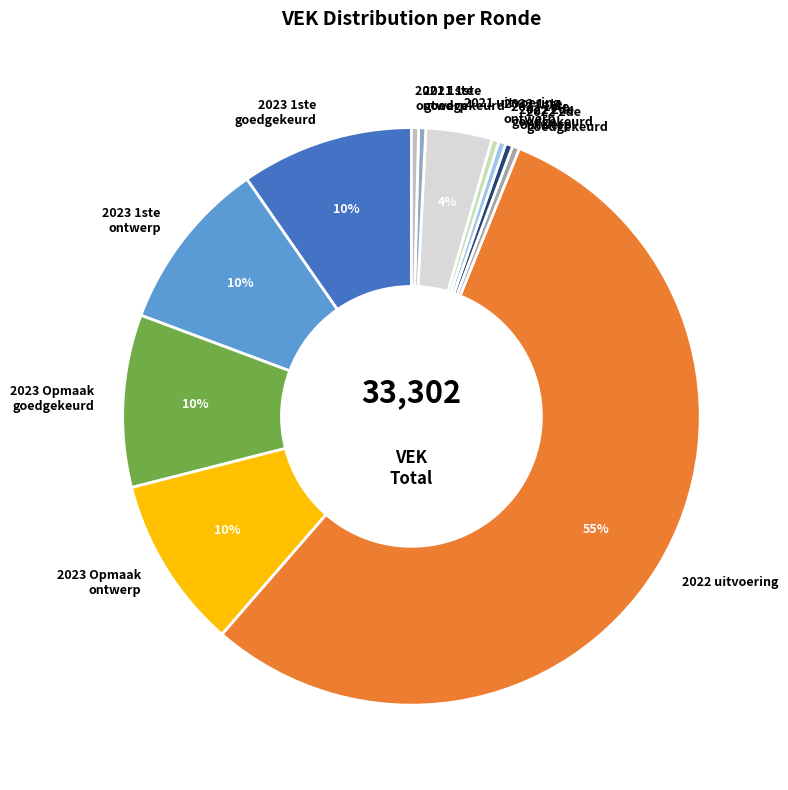

What percentage is the 2023 1ste goedgekeurd slice, to the nearest percent?

10%